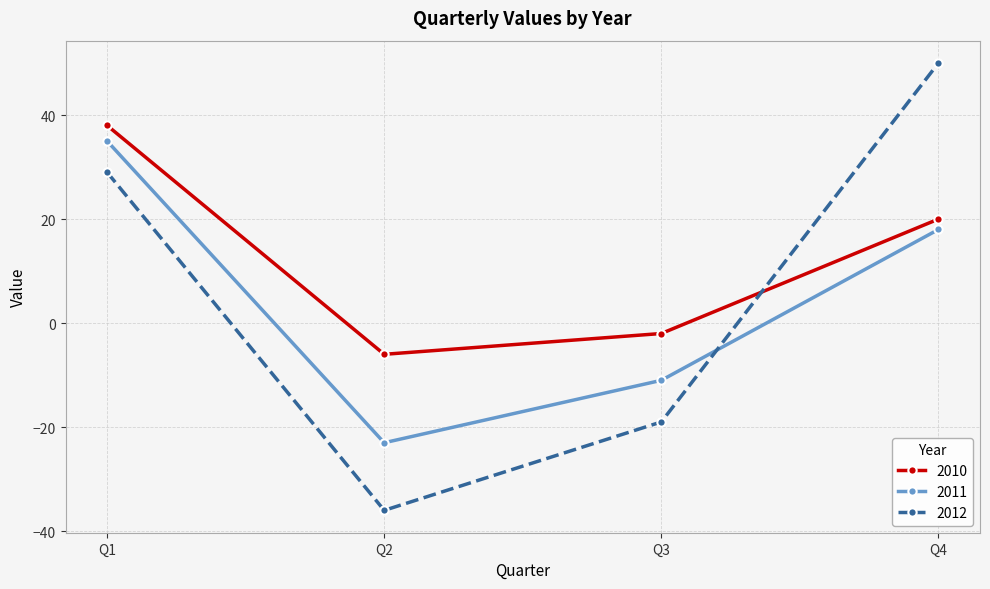

What is the difference between the maximum and minimum values in the 2010 series?

44